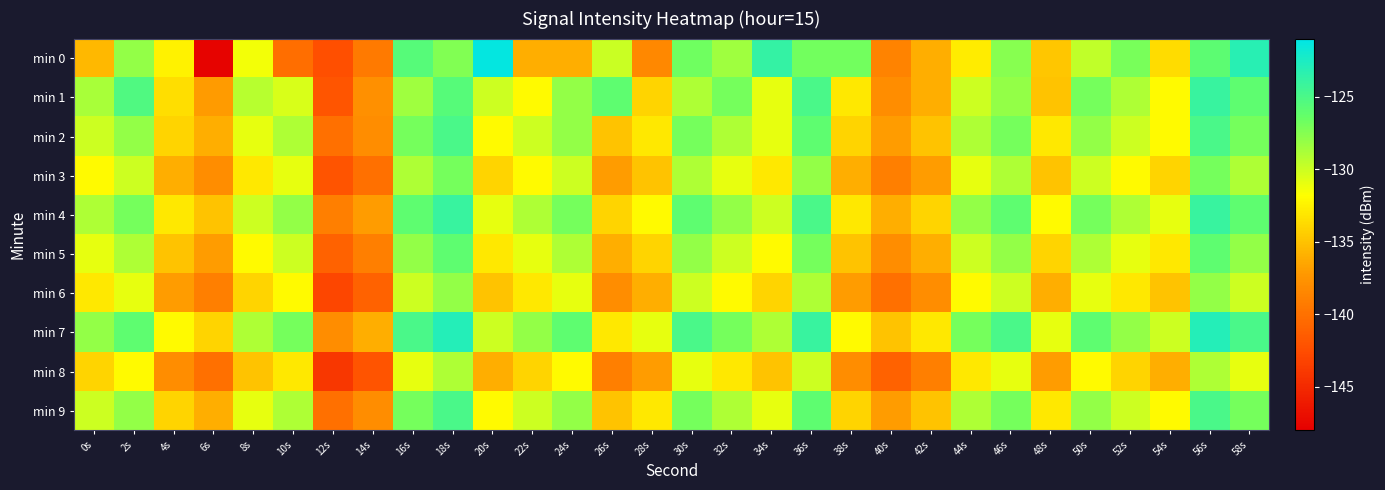

At which category is the sum across all series the highest?

56s